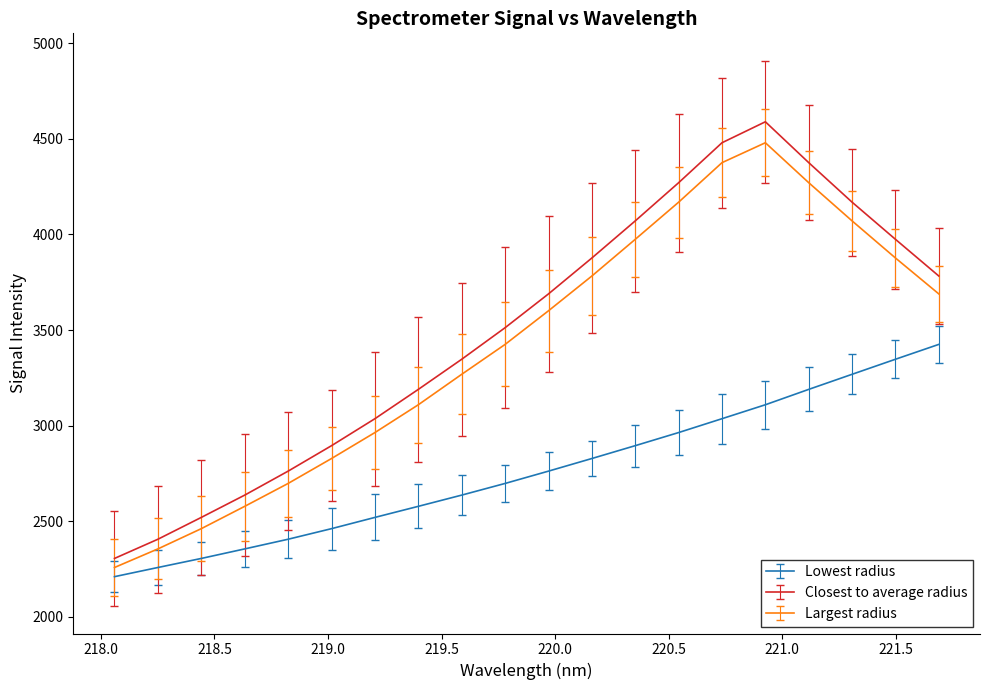

Which series has the widest spread of values?

Closest to average radius